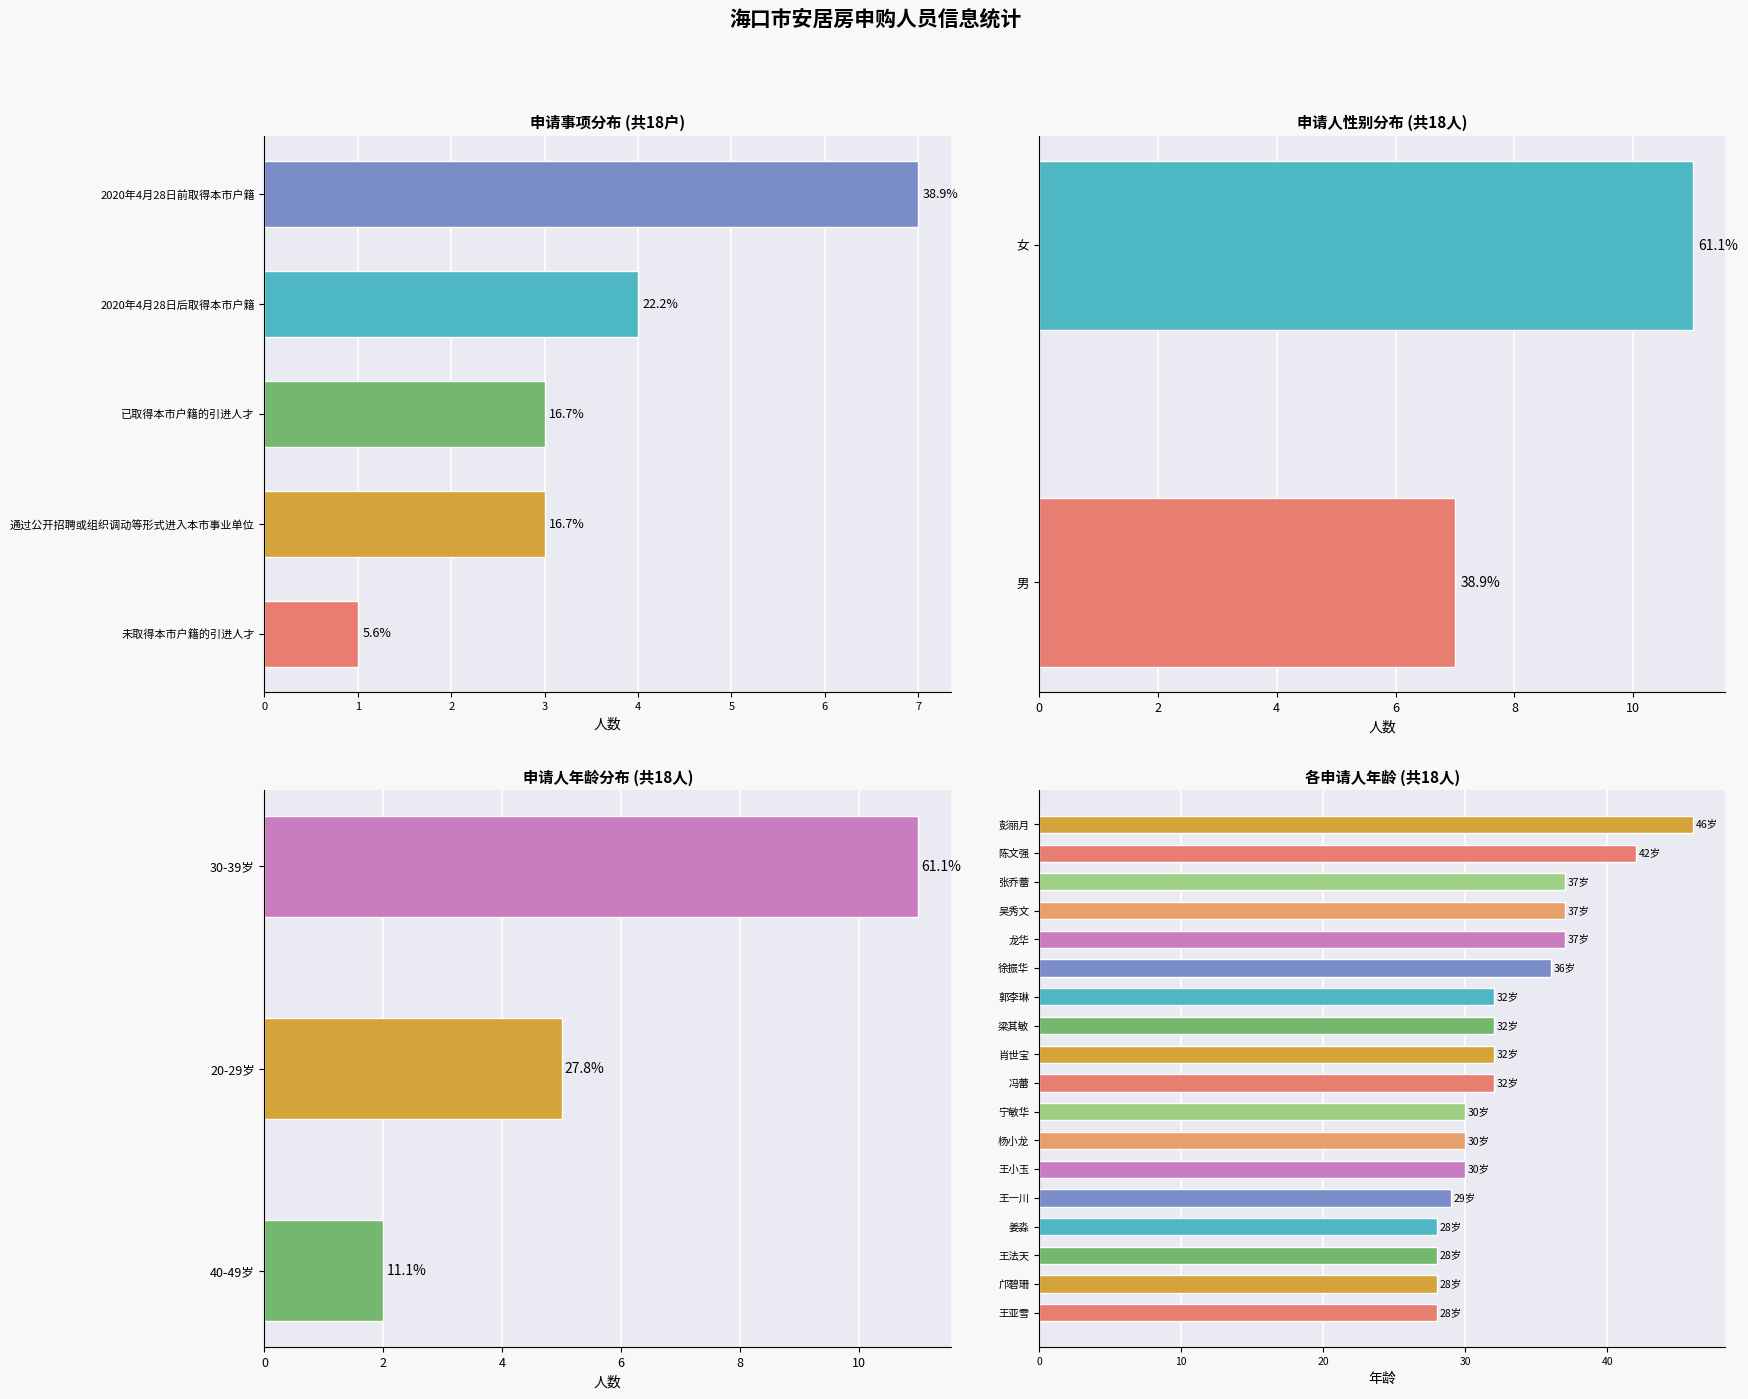

What is the total value across all series at 肖世宝?

32